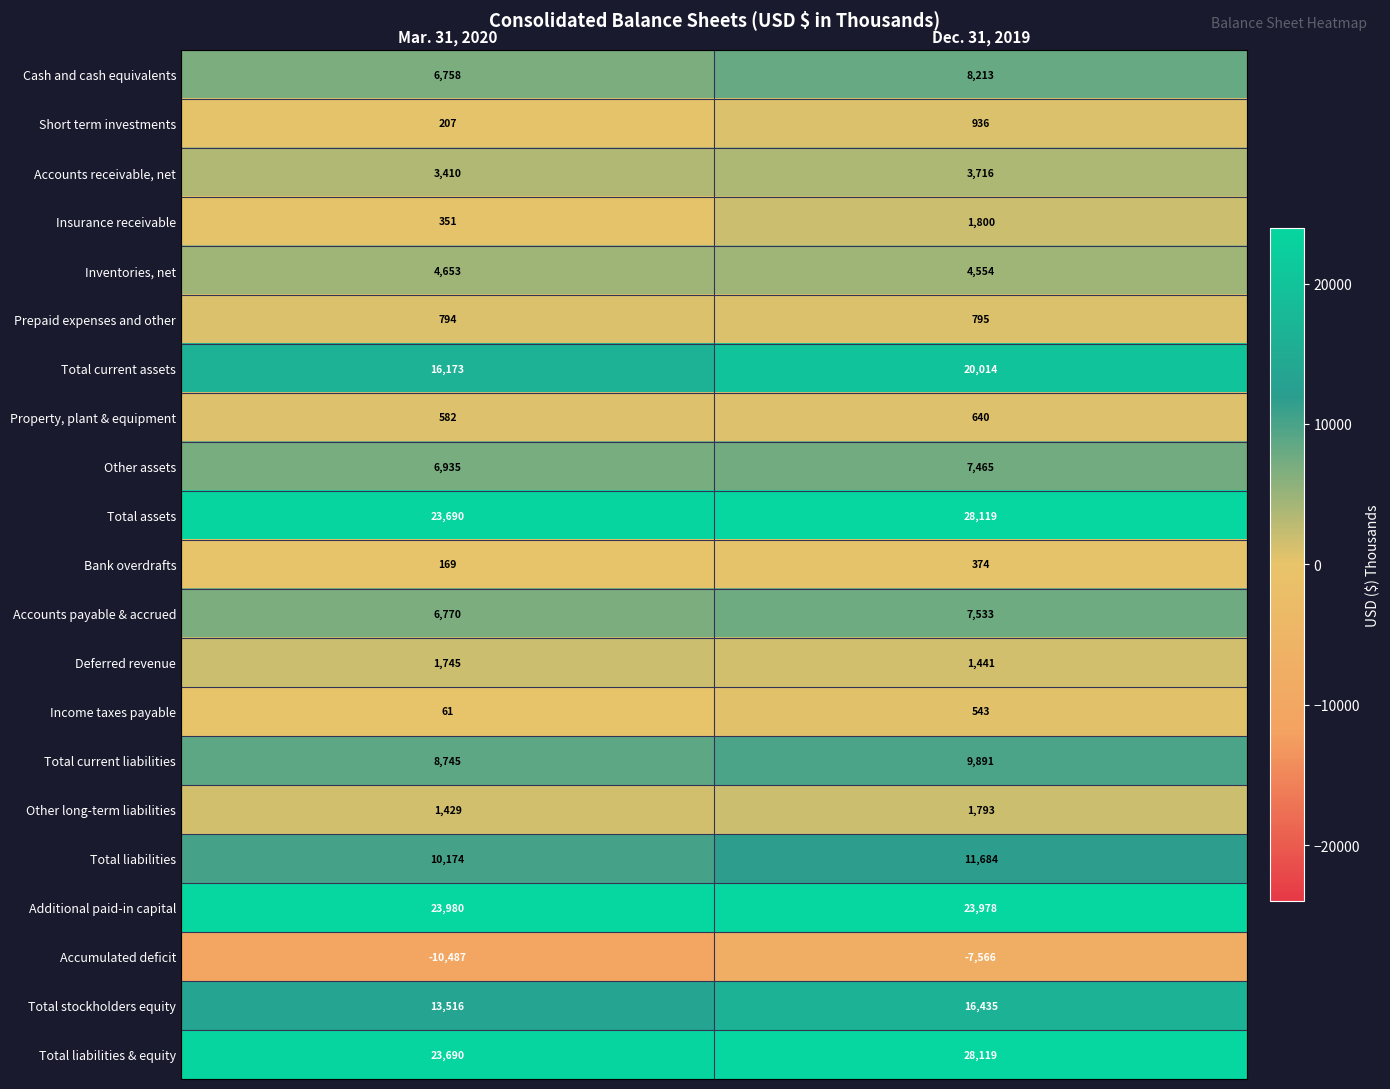

The Accounts payable & accrued series shows 11770 at Dec. 31, 2019. True or false?

False